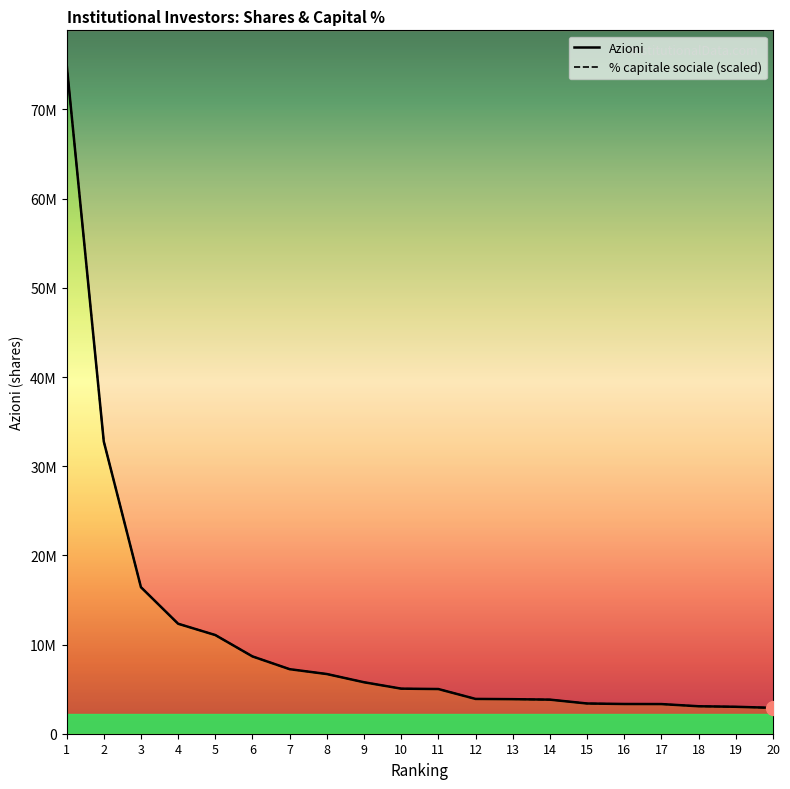

What is the difference between the highest and lowest values at 4?

96.7